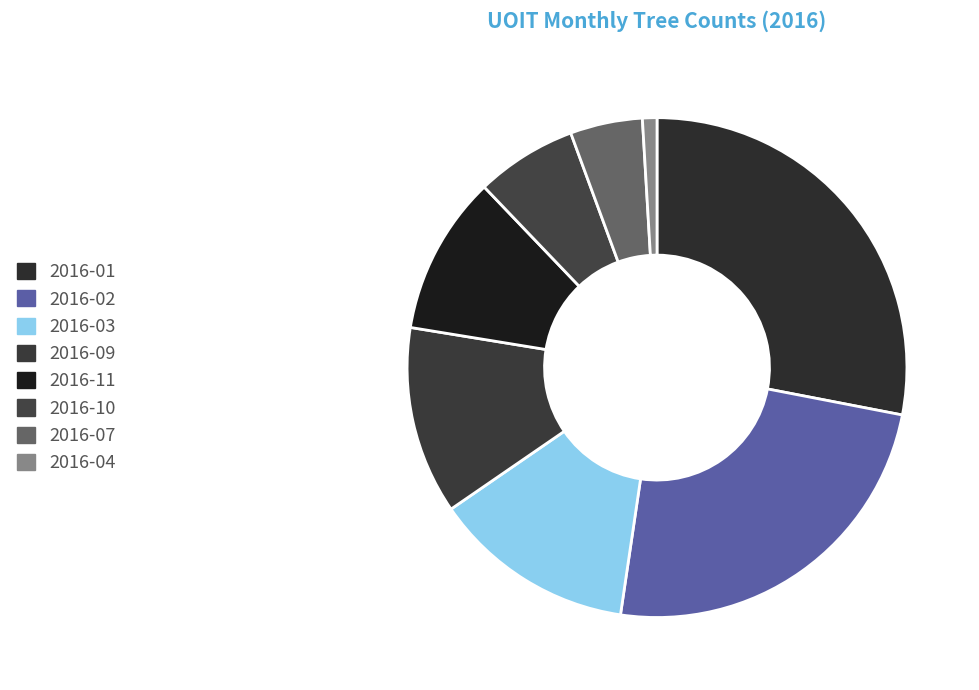

Does 2016-01 account for over 50% of the chart?

No